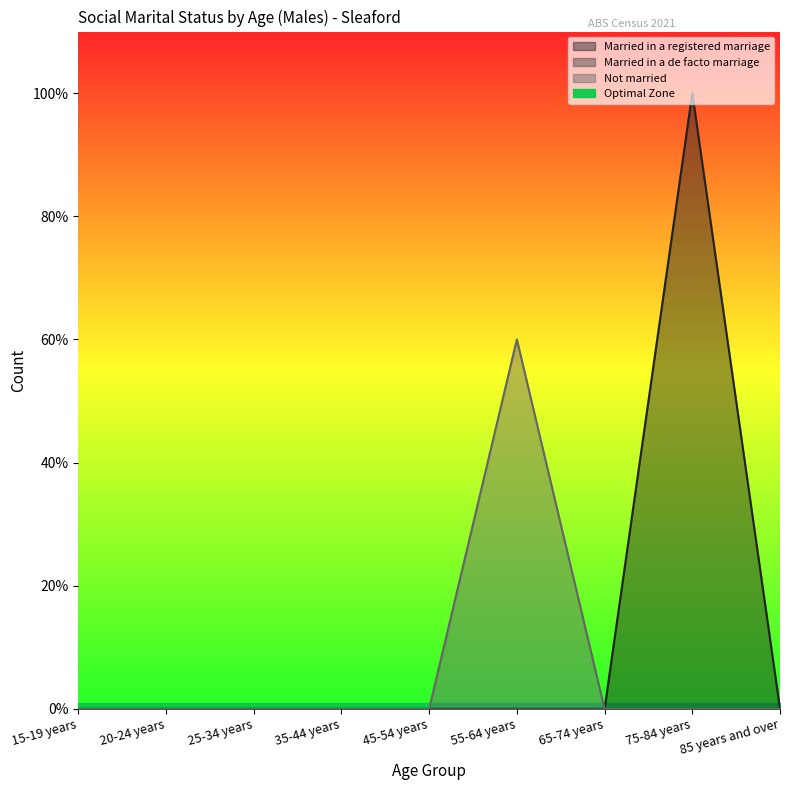

True or false: Not married has a value of 2 at 35-44 years.

False